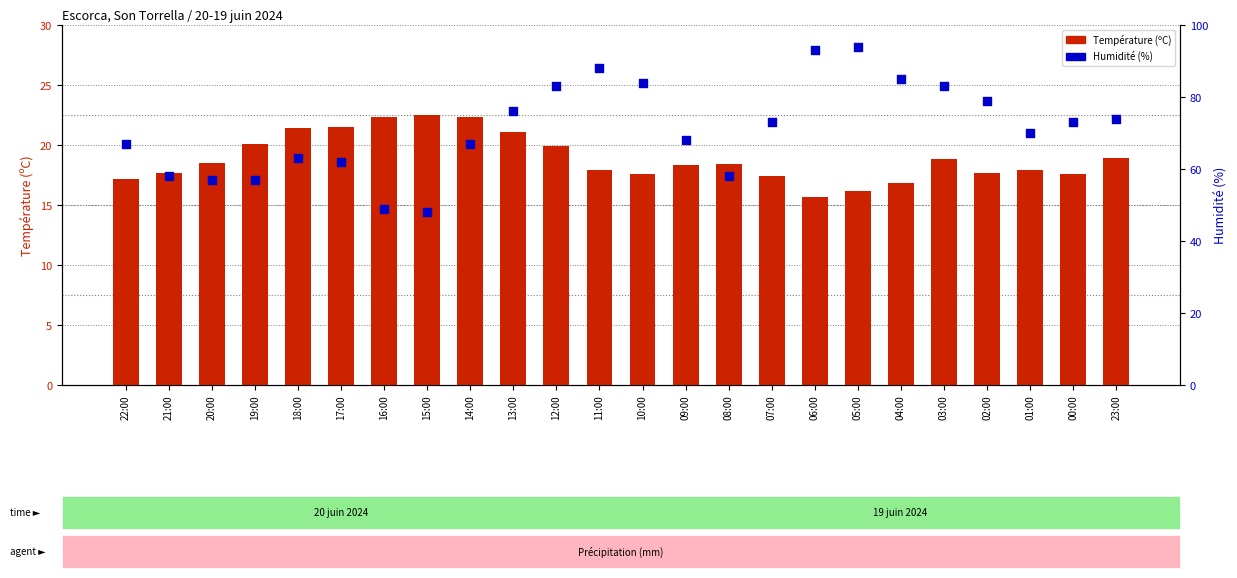

Which series contains the lowest Y value?

Température (ºC)